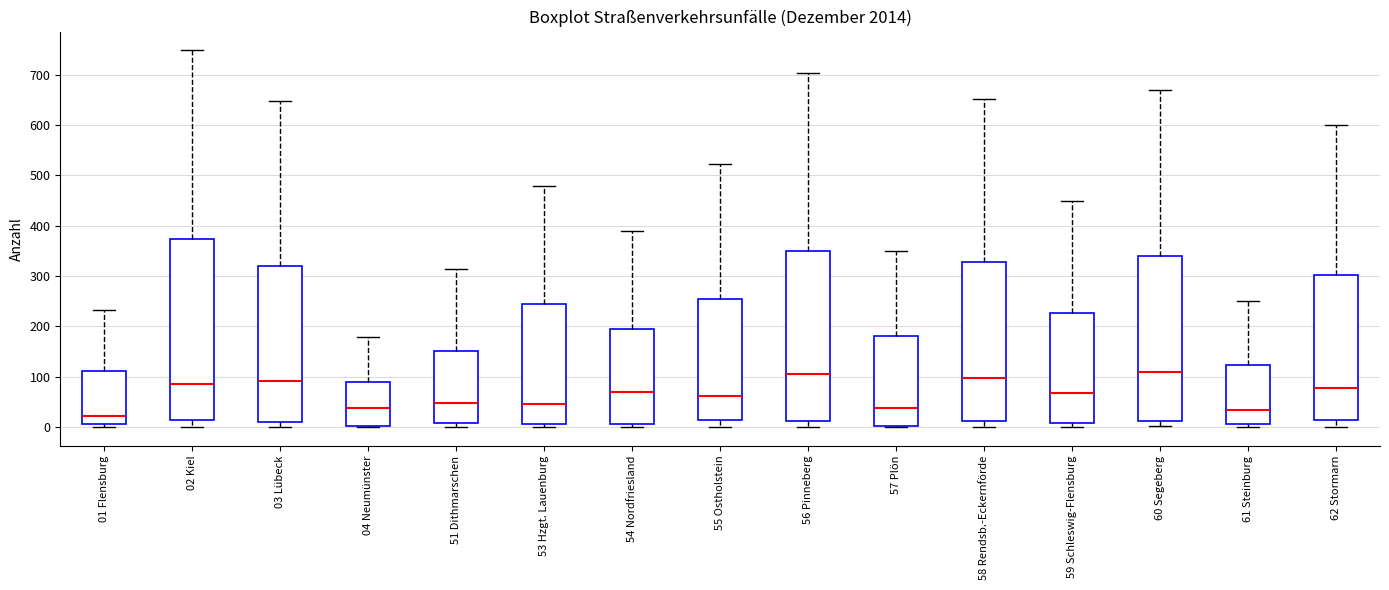

Where does the lower whisker of the box for 02 Kiel end on the y-axis? The values are not printed on the chart, so give them approximately, as read against the axis.

0